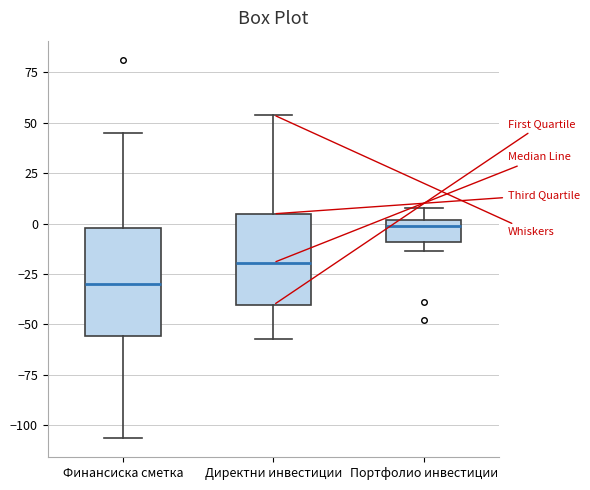

Reading left to right, transcribe this box plot: for each box, give where its median line is, the range the box spans, and where its two whiskers end, as read against the y-axis. The values are not printed on the chart, so give them approximately, as read against the axis.

Финансиска сметка: median -30, box -55 to 0, whiskers -105 to 45
Директни инвестиции: median -20, box -40 to 5, whiskers -55 to 55
Портфолио инвестиции: median 0 (just below the box's upper edge), box -10 to 0, whiskers -15 to 10